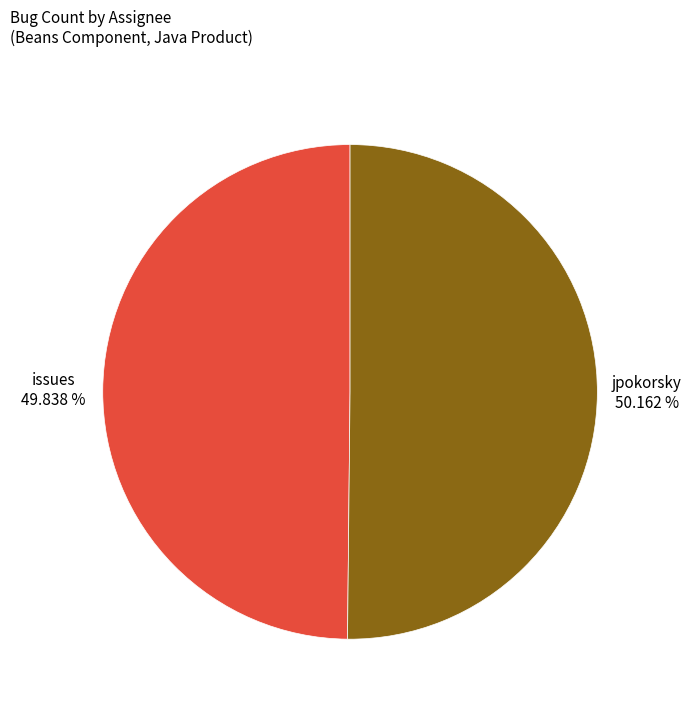

Is there any slice that represents more than half of the pie?

Yes